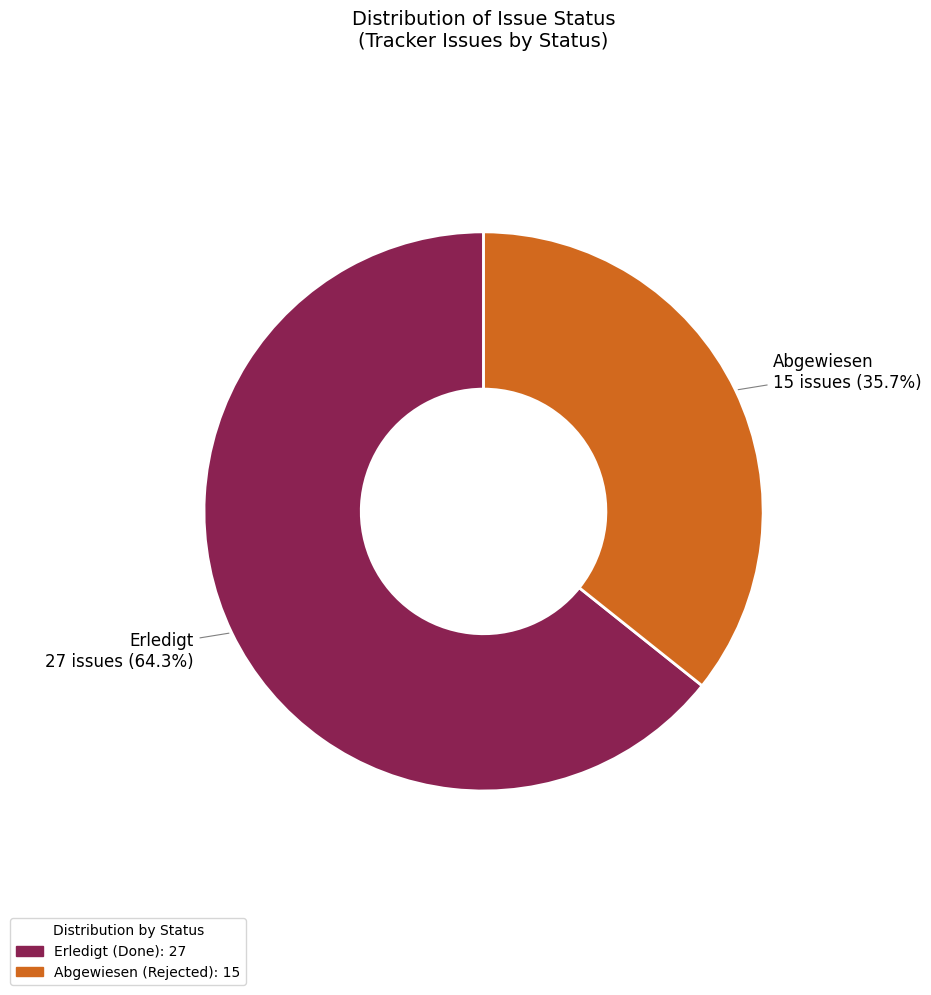

What percentage is the Abgewiesen slice, to the nearest percent?

36%